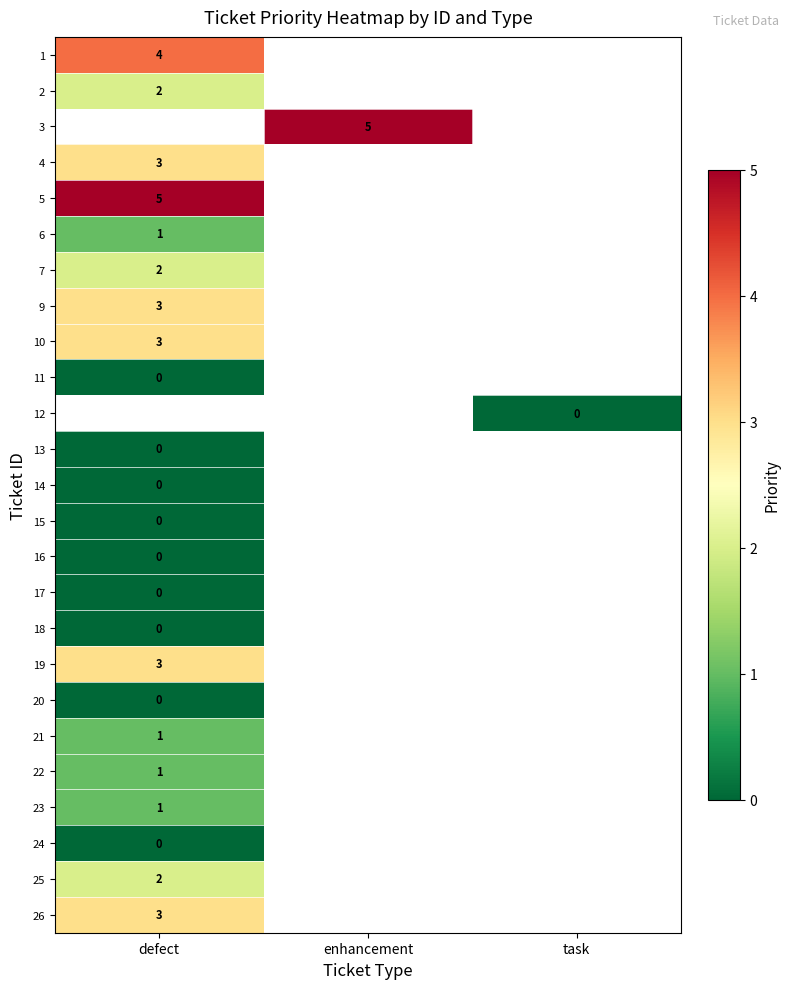

The value of 1 at defect is 4. True or false?

True